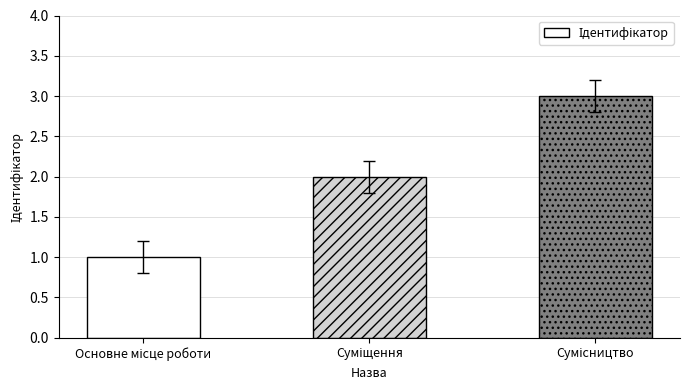

Count the values in the range 1 to 3.

3